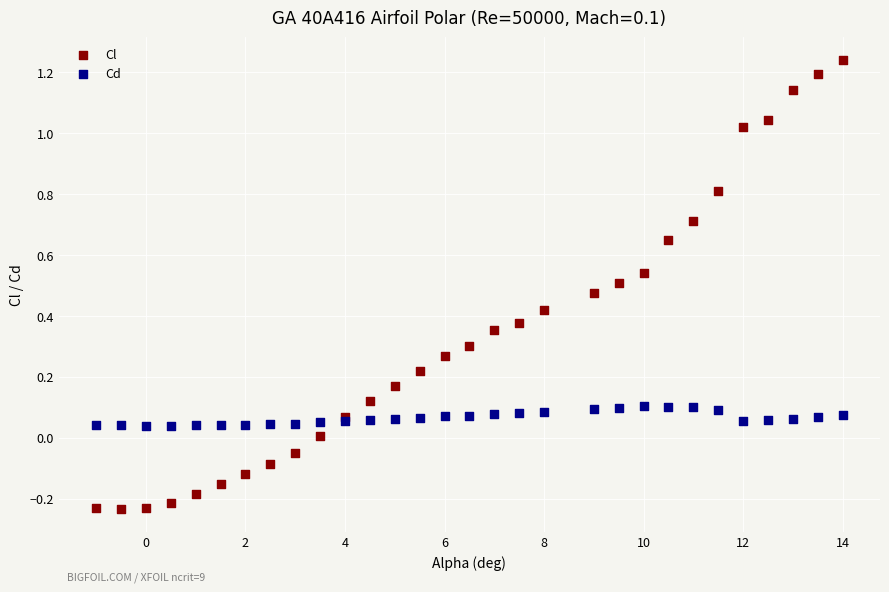

Which series contains the lowest Y value?

Cl